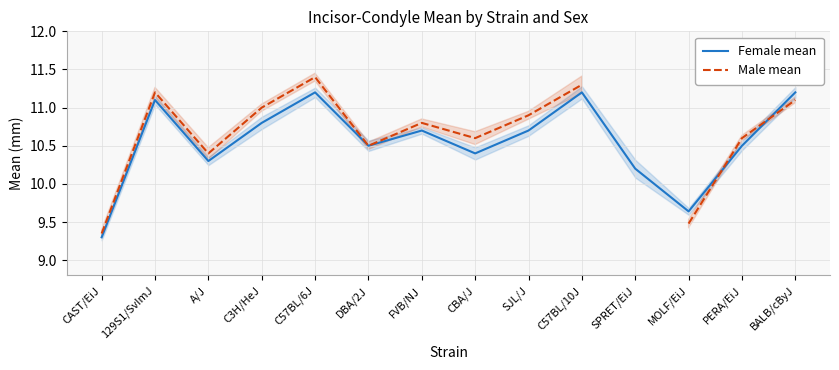

Which series changed the most between C57BL/6J and PERA/EiJ?

Male mean